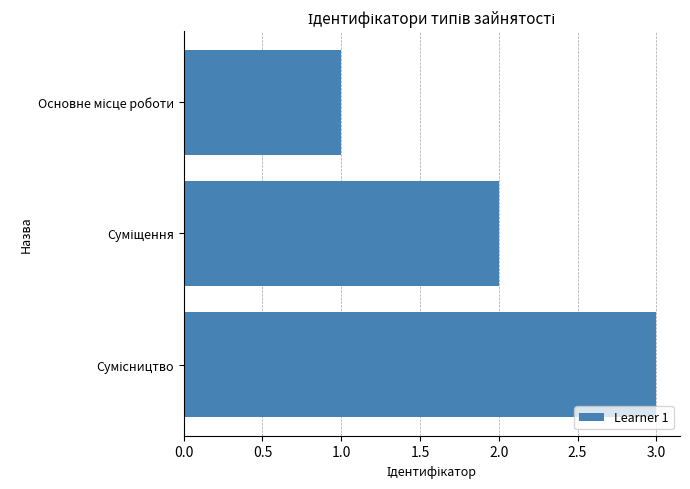

What is the minimum value shown in the chart?

1